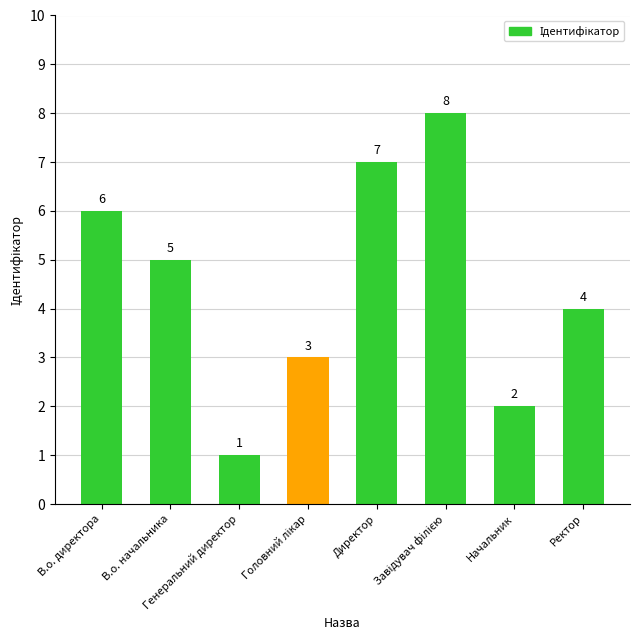

What is the difference between the maximum and second lowest values?

6